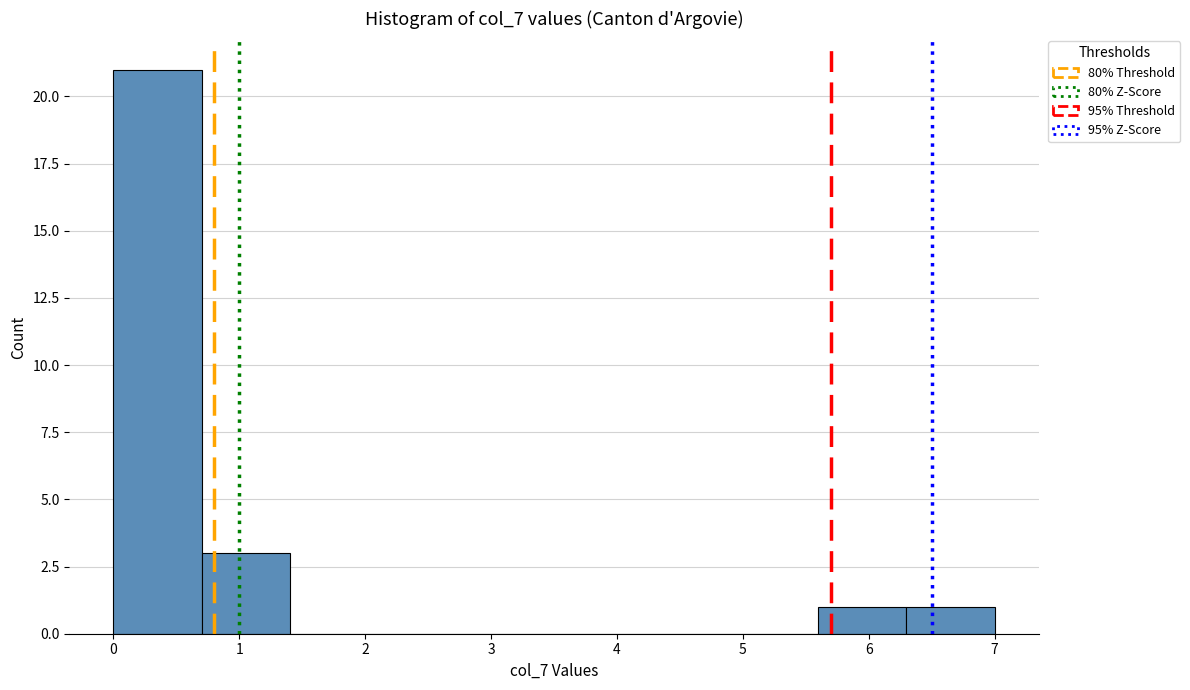

Reading left to right, transcribe this chart: for each bar, give the range it covers on the x-axis and its height. The values are not printed on the chart, so give them approximately, as read against the axis.

0.0 to 0.7: 21
0.7 to 1.4: 3
1.4 to 2.1: 0
2.1 to 2.8: 0
2.8 to 3.5: 0
3.5 to 4.2: 0
4.2 to 4.9: 0
4.9 to 5.6: 0
5.6 to 6.3: 1
6.3 to 7.0: 1